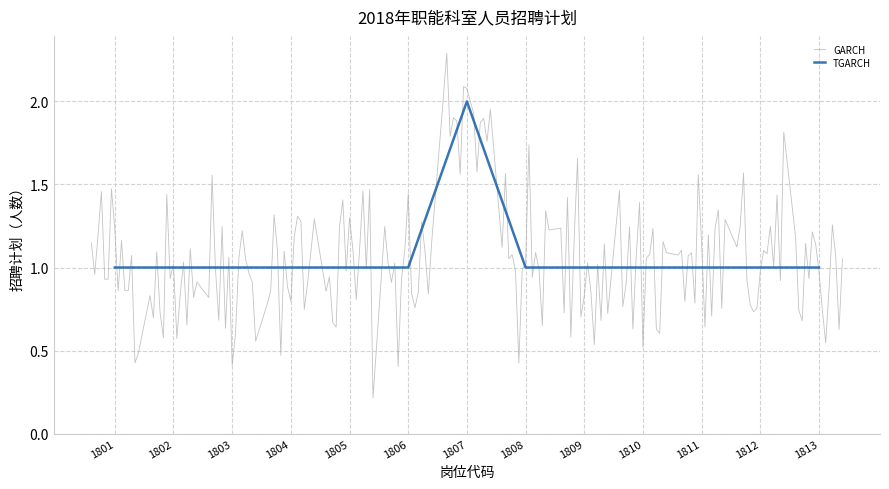

Is it true that TGARCH equals 2 at 1806?

False